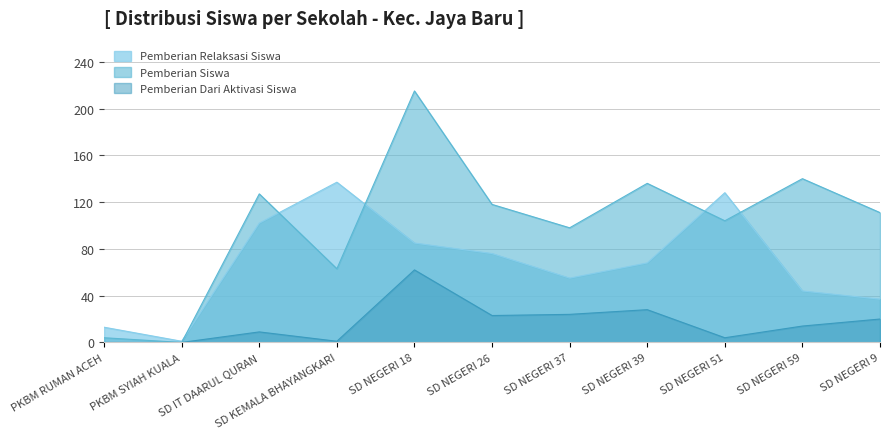

Which series has the widest spread of values?

Pemberian Siswa